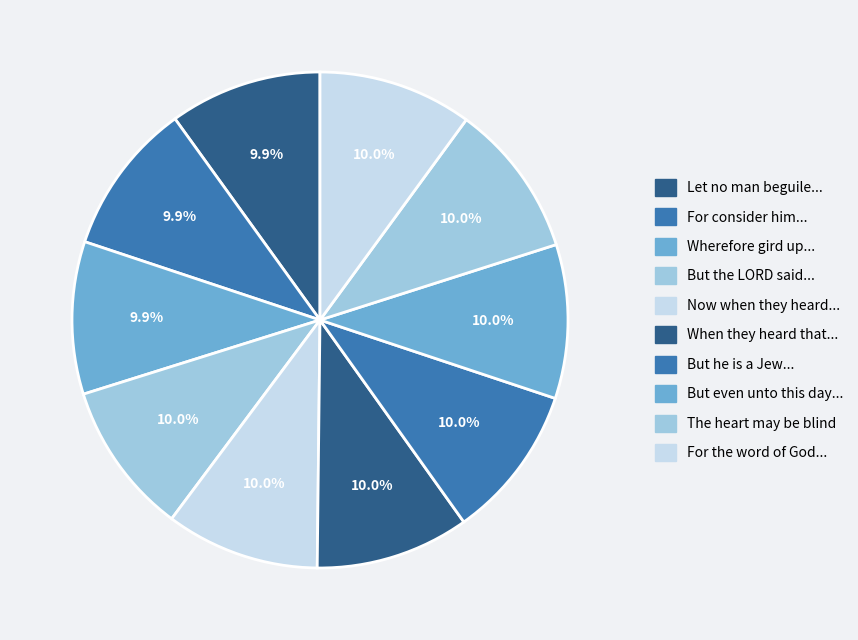

To the nearest percent, what is the average slice percentage?

10%